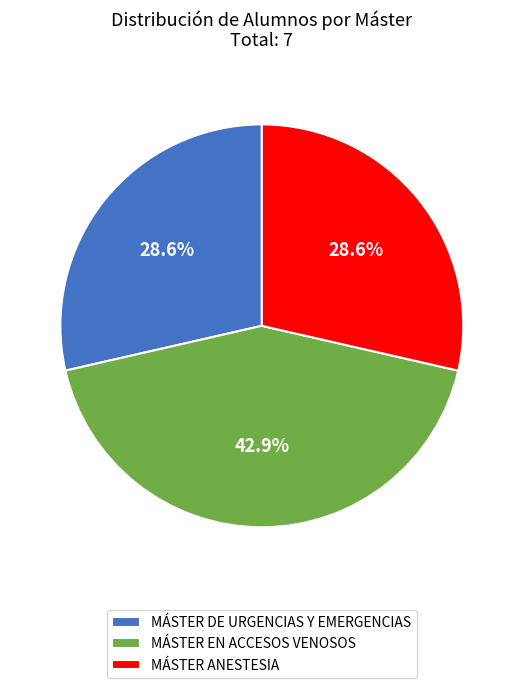

Does MÁSTER DE URGENCIAS Y EMERGENCIAS represent more than half of the total?

No